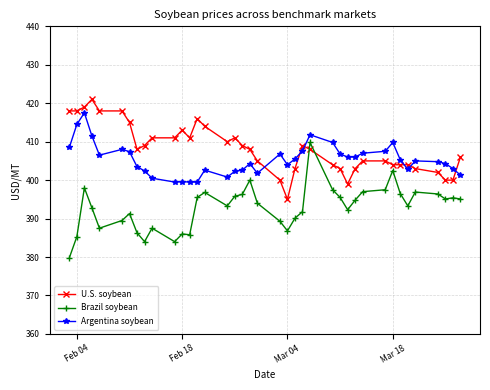

What is the value of the Brazil soybean point at the 6th from the left?

389.5